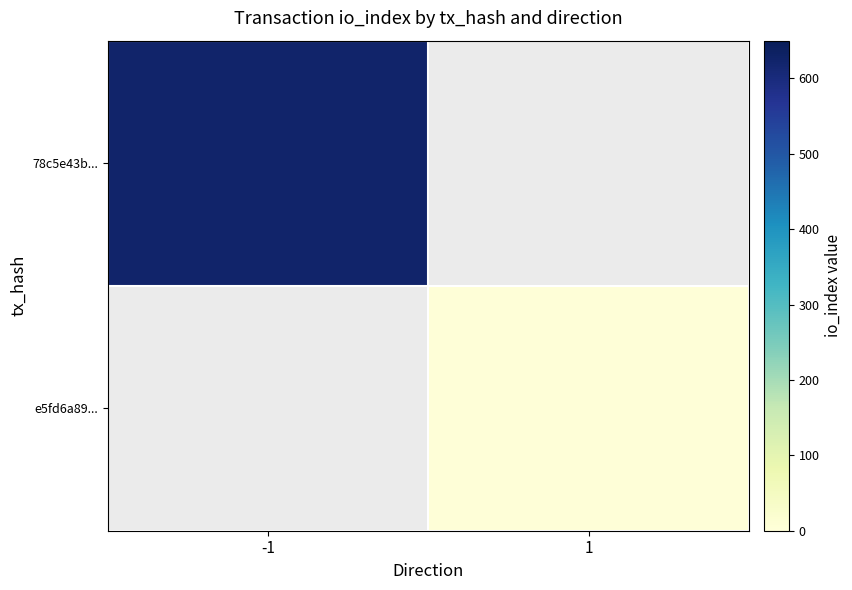

The e5fd6a89... series shows 1.7 at 1. True or false?

False